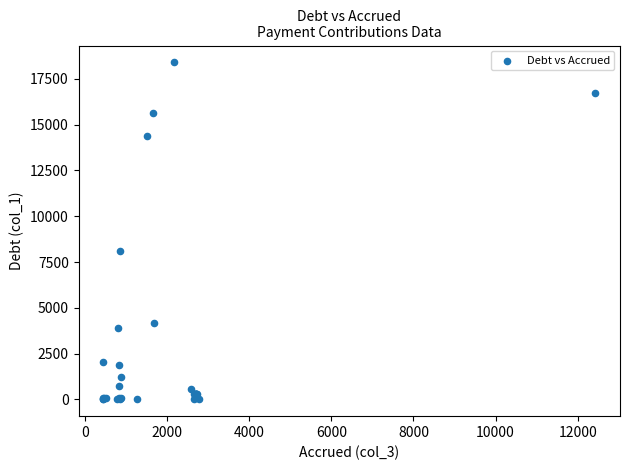

What Y value in the scatter plot is closest to 9203?

8124.6